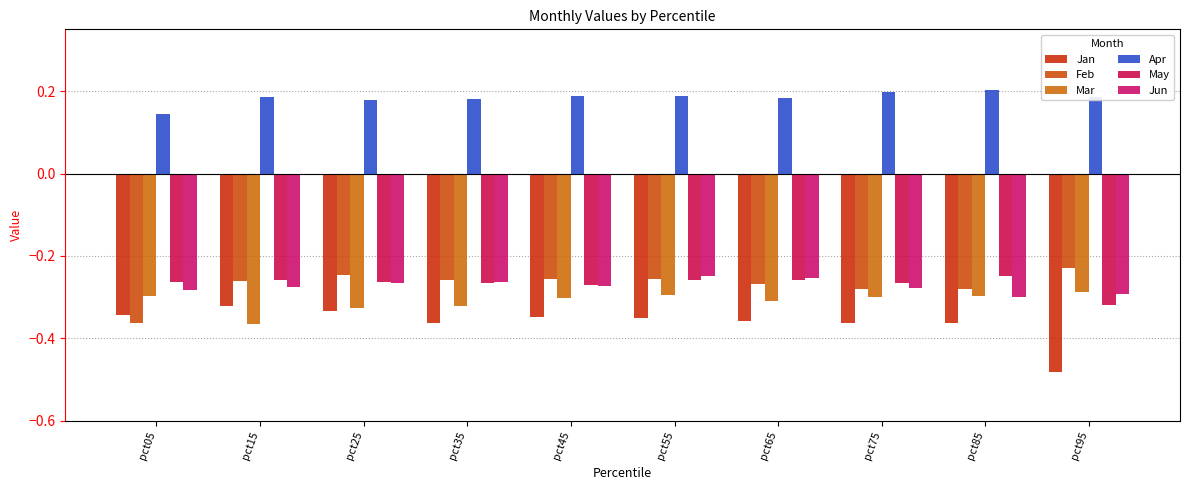

Reading left to right, what are all the values shown in this chart?

Jan: -0.3	-0.3	-0.3	-0.4	-0.3	-0.3	-0.4	-0.4	-0.4	-0.5
Feb: -0.4	-0.3	-0.2	-0.3	-0.3	-0.3	-0.3	-0.3	-0.3	-0.2
Mar: -0.3	-0.4	-0.3	-0.3	-0.3	-0.3	-0.3	-0.3	-0.3	-0.3
Apr: 0.1	0.2	0.2	0.2	0.2	0.2	0.2	0.2	0.2	0.2
May: -0.3	-0.3	-0.3	-0.3	-0.3	-0.3	-0.3	-0.3	-0.2	-0.3
Jun: -0.3	-0.3	-0.3	-0.3	-0.3	-0.2	-0.3	-0.3	-0.3	-0.3